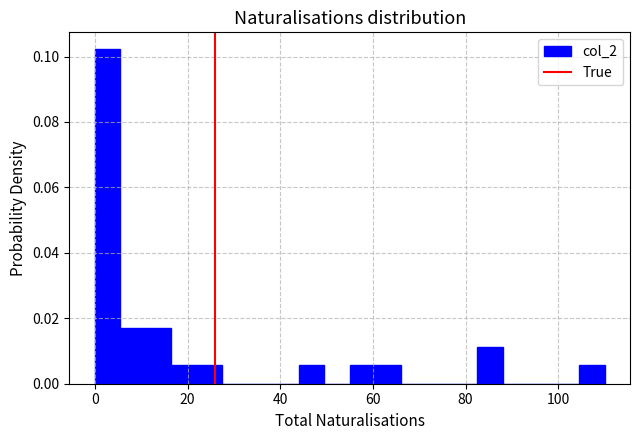

Around what value on the x-axis is the tallest bar? Give the approximate position of its centre, as read against the axis.

2